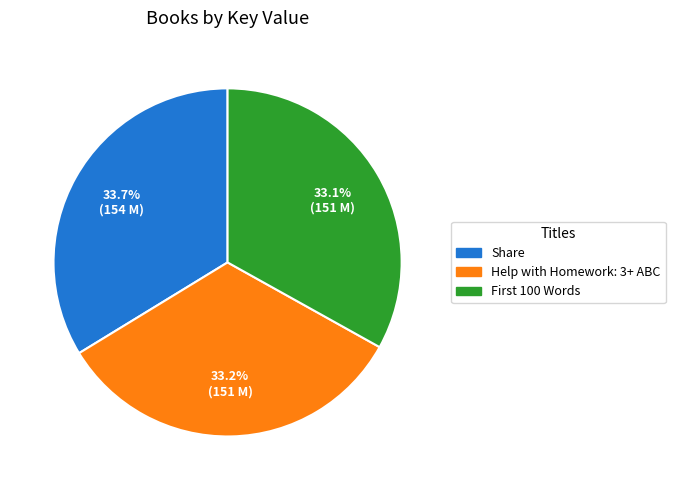

What percentage is NOT represented by Share?

66.3%